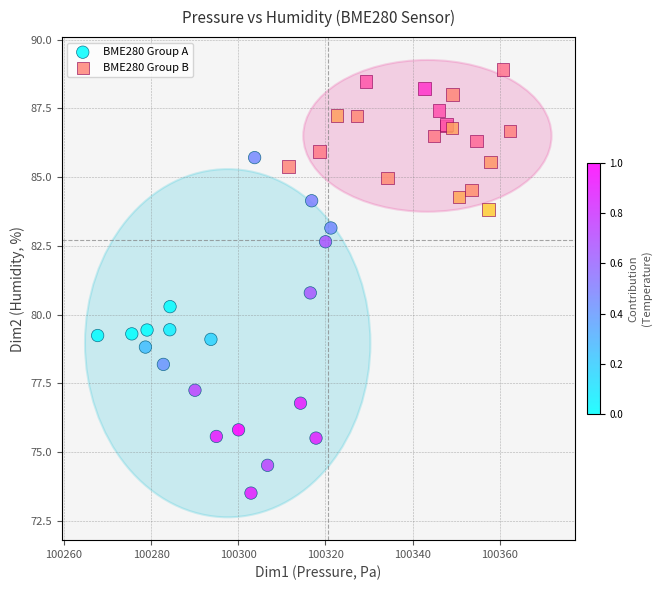

Which series contains the lowest Y value?

BME280 Group A